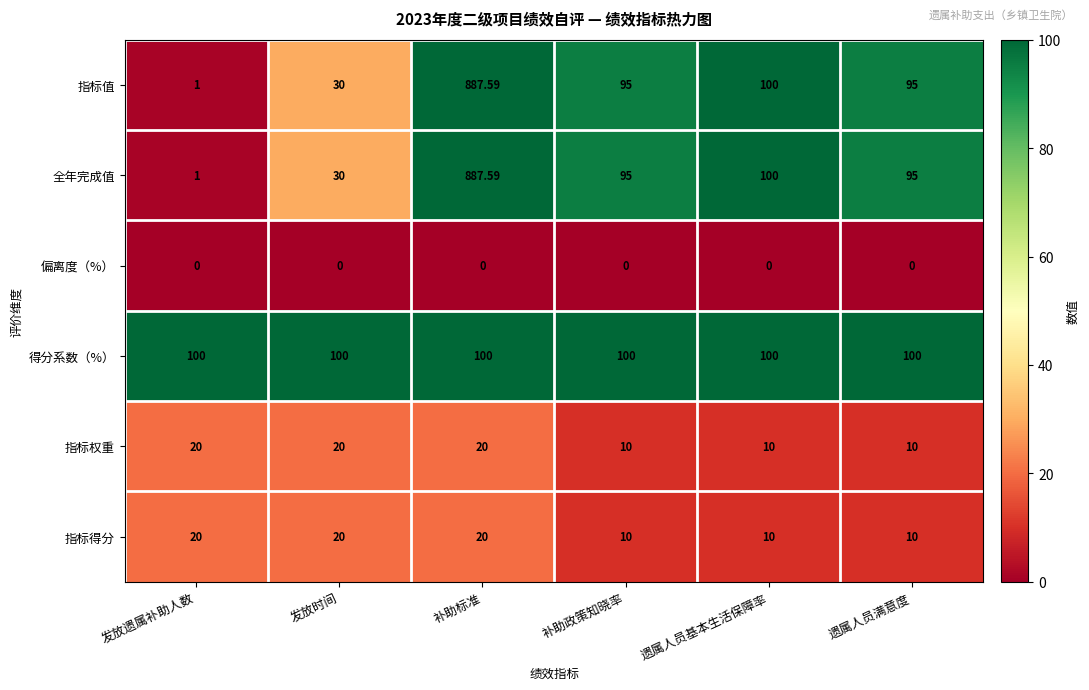

Which label corresponds to the largest value in the chart?

补助标准